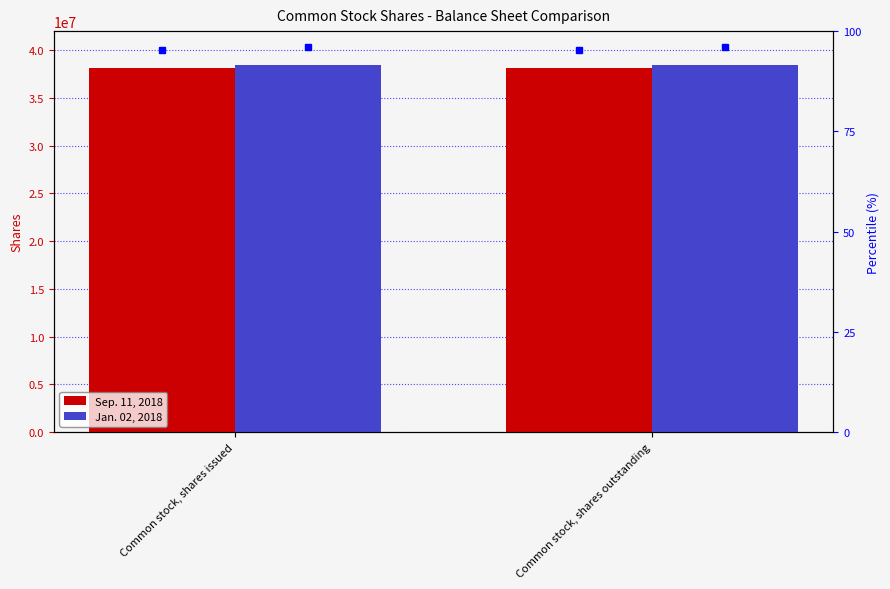

What is the label of the 1st bar from the left?

Common stock, shares issued